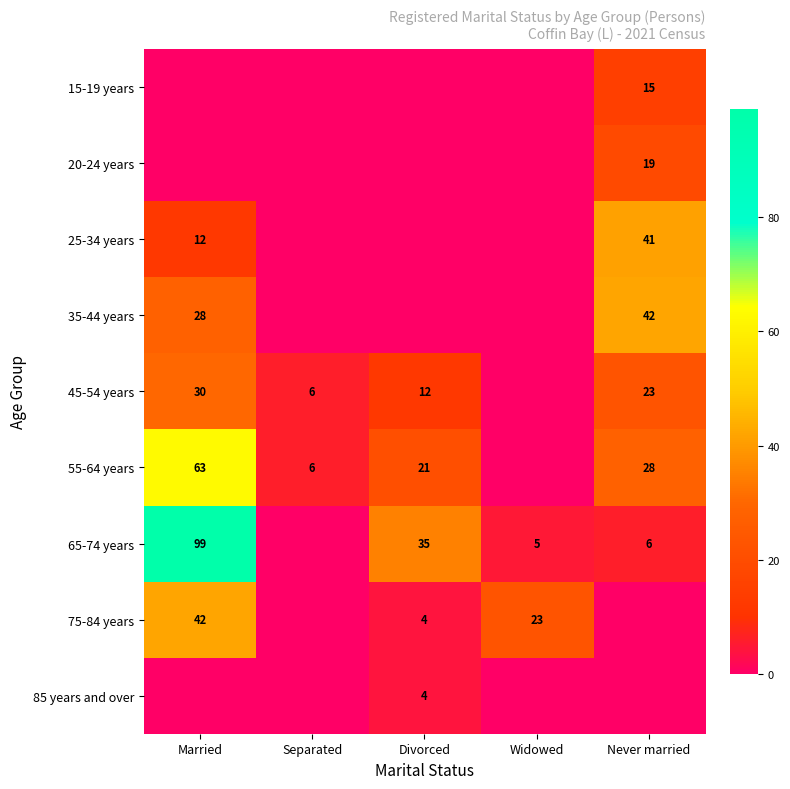

What is the greatest value displayed?

99